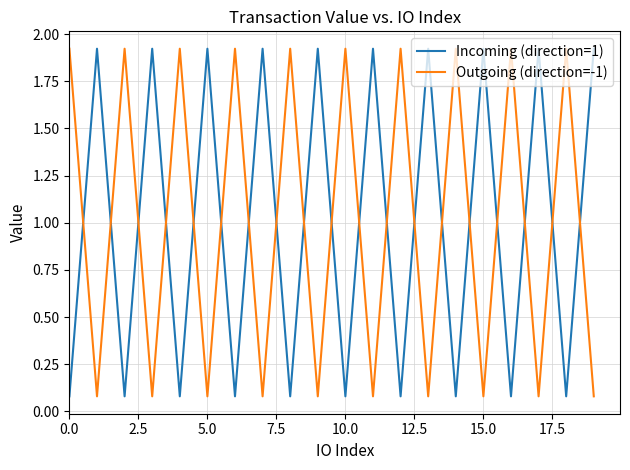

True or false: Outgoing (direction=-1) has more than 2 interior local peaks.

True